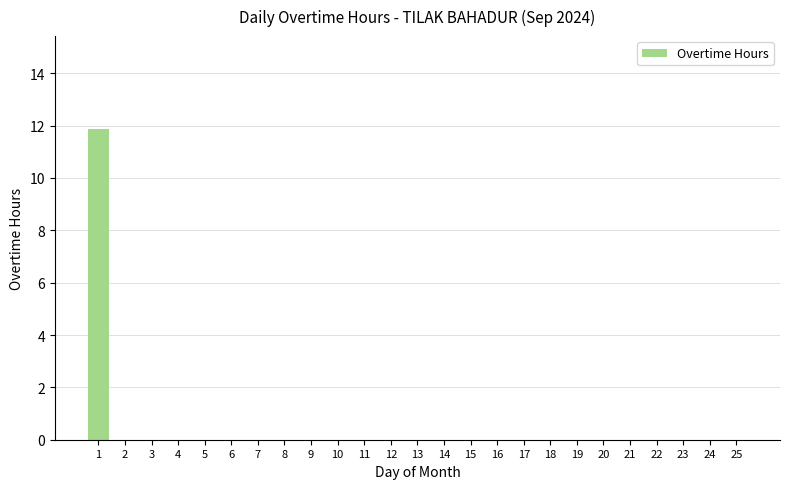

Reading right to left, list all the values displayed in this chart.

25=0.0	24=0.0	23=0.0	22=0.0	21=0.0	20=0.0	19=0.0	18=0.0	17=0.0	16=0.0	15=0.0	14=0.0	13=0.0	12=0.0	11=0.0	10=0.0	9=0.0	8=0.0	7=0.0	6=0.0	5=0.0	4=0.0	3=0.0	2=0.0	1=11.9